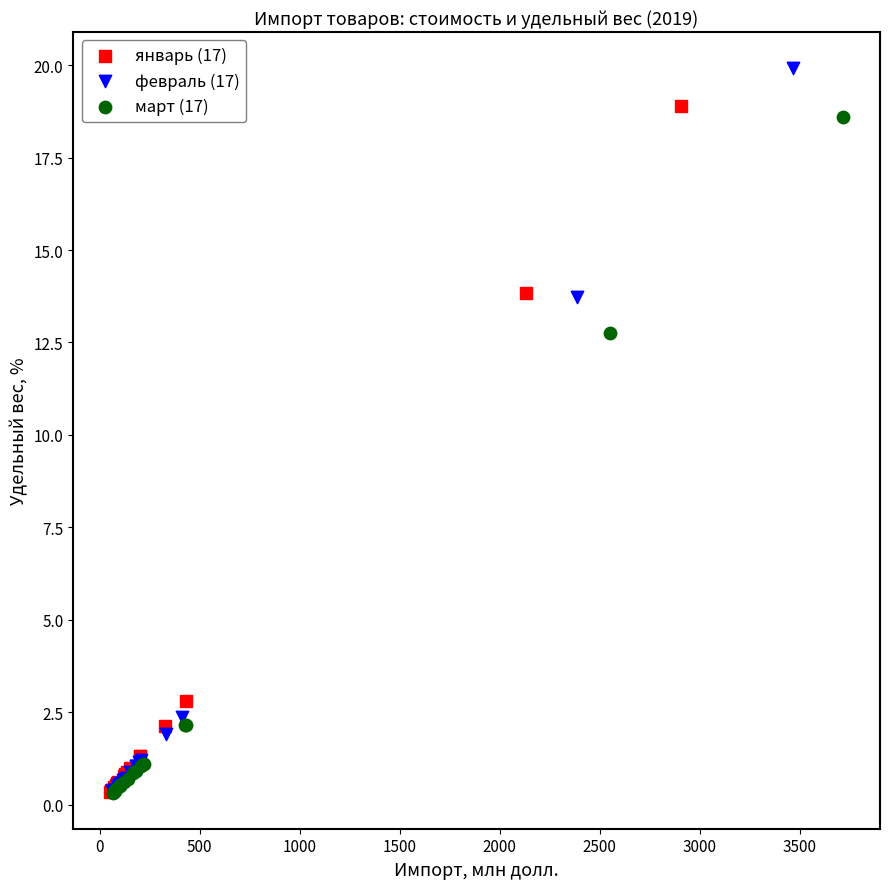

Which series reaches the maximum Y coordinate?

февраль (17)